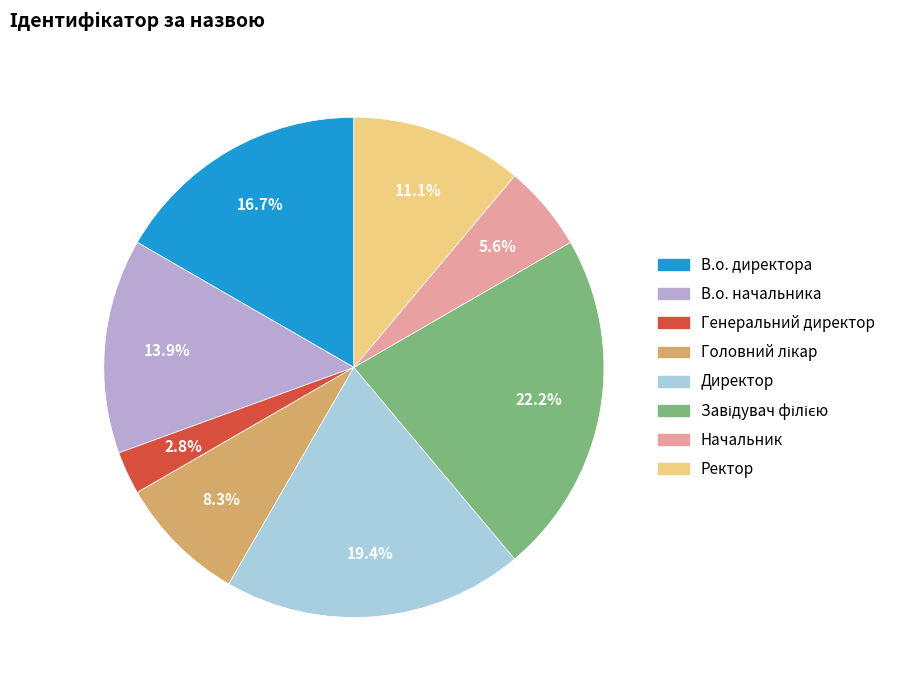

Between В.о. начальника and Ректор, which is larger?

В.о. начальника